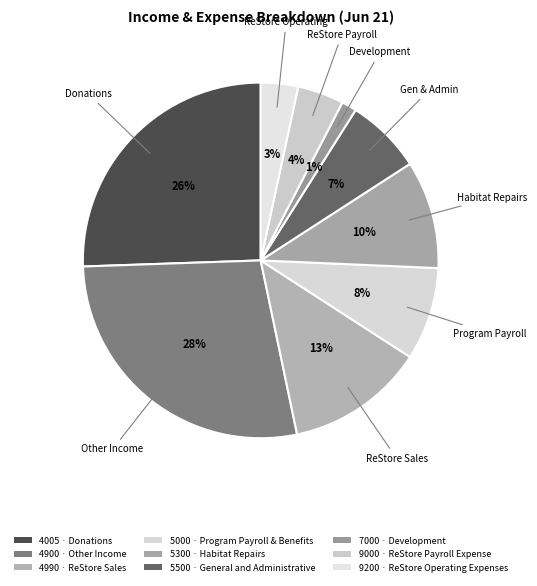

Rank the categories by value from lowest to highest.

7000 · Development, 9200 · ReStore Operating Expenses, 9000 · ReStore Payroll Expense, 5500 · General and Administrative, 5000 · Program Payroll & Benefits, 5300 · Habitat Repairs, 4990 · ReStore Sales, 4005 · Donations, 4900 · Other Income